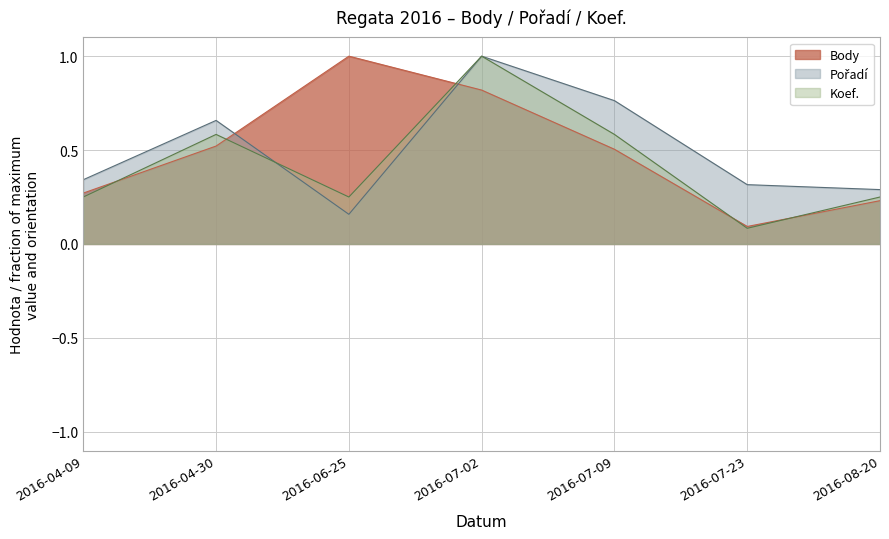

True or false: Pořadí has more than 2 points higher than both neighbors.

False